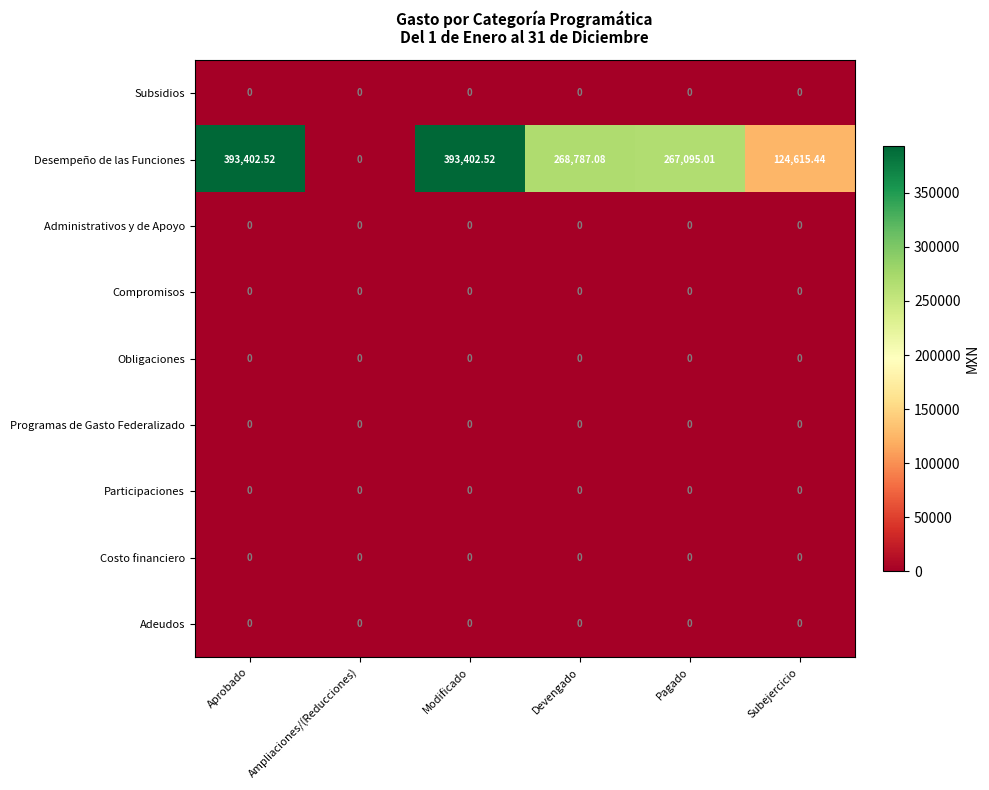

Count the number of data series in this chart.

9